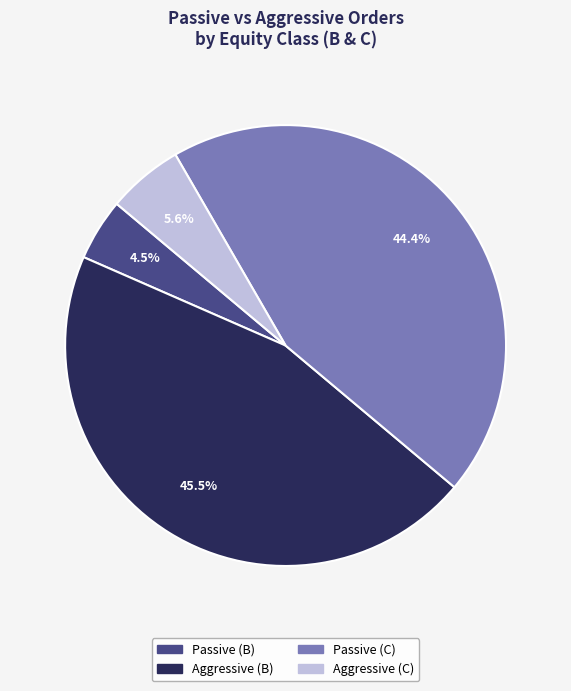

How many slices are in this pie chart?

4